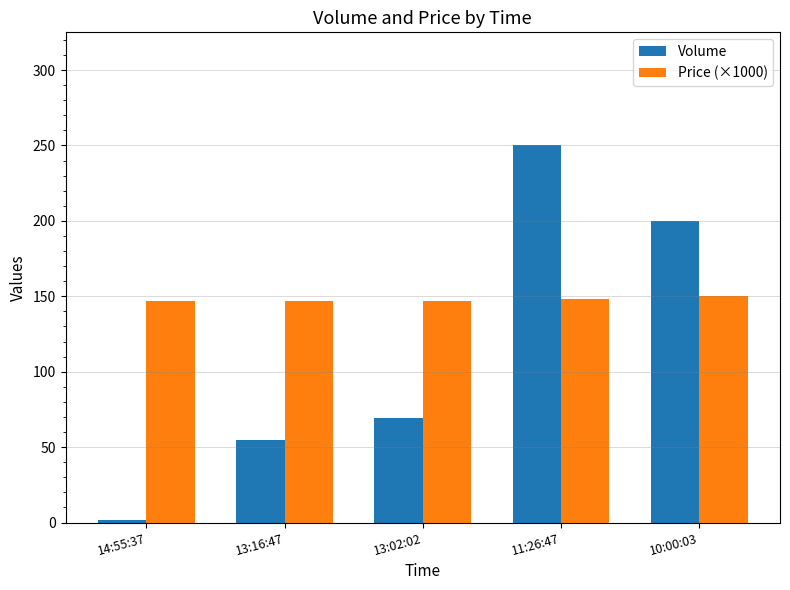

Are the bars horizontal?

No